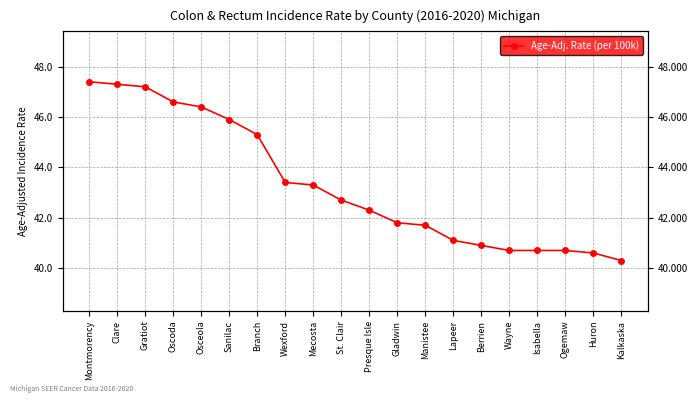

What is the sum of all values?

866.3